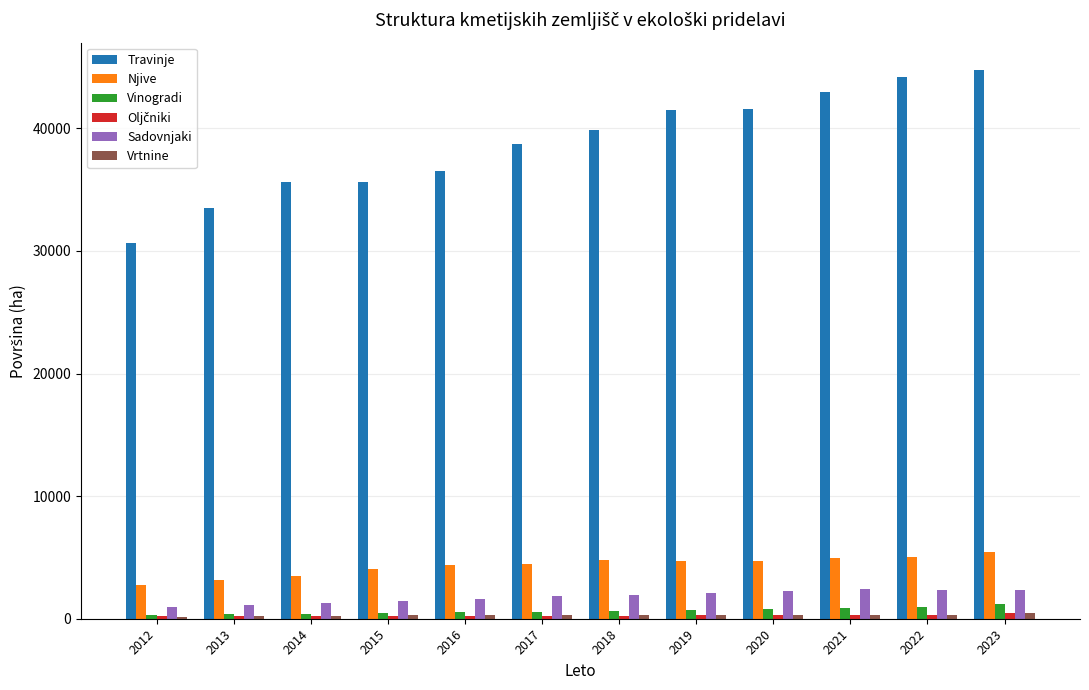

Count the number of categories in the chart.

12